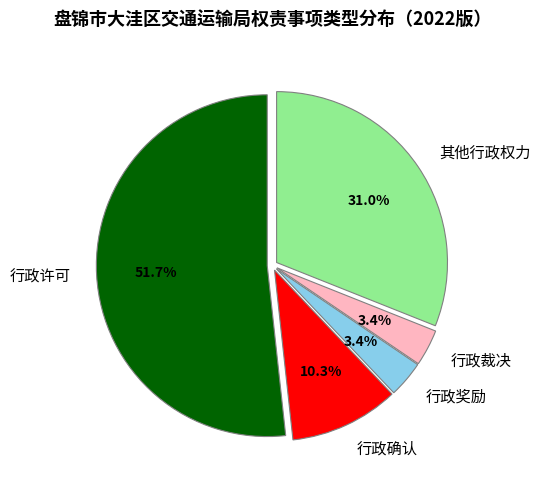

Which category has the biggest portion of the pie?

行政许可